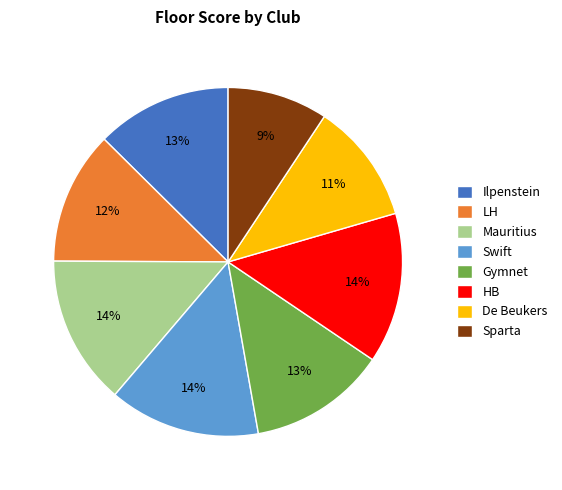

To the nearest percent, what portion does Sparta represent?

9%